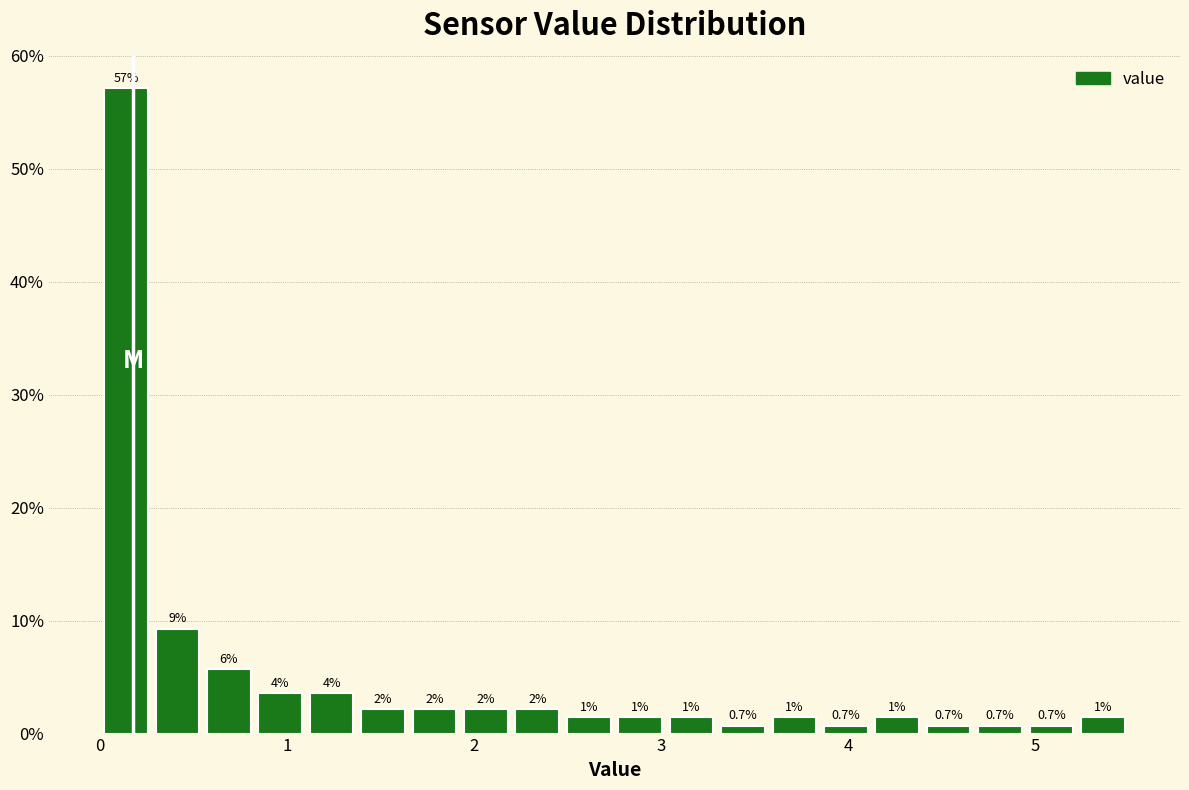

Read against the x-axis, roughly where is the centre of the tallest bar?

0.1